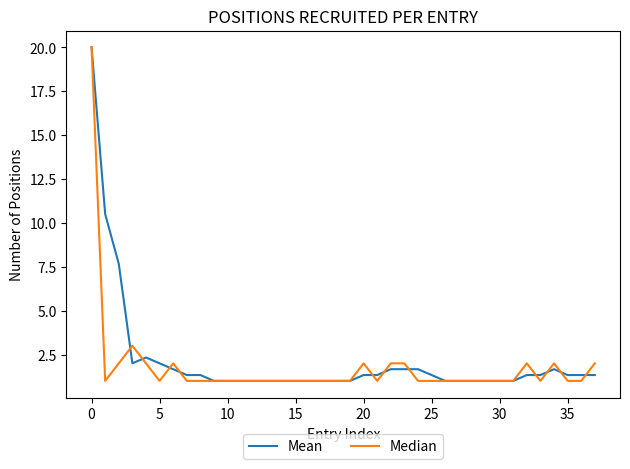

What is the highest value of the Mean series?

20.0